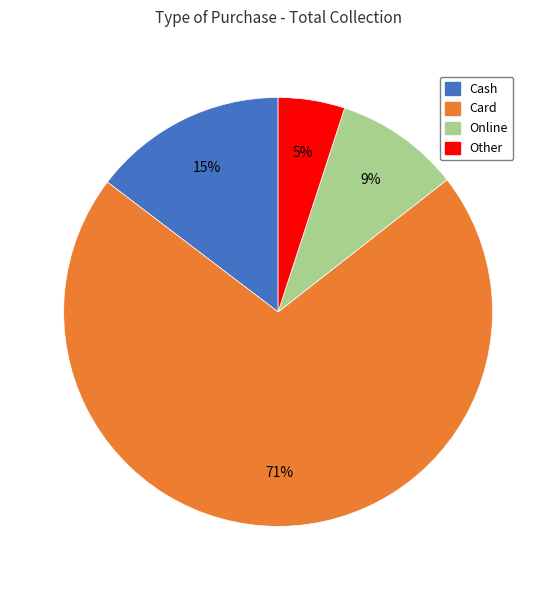

Is it true that Online is 9% of the pie?

True